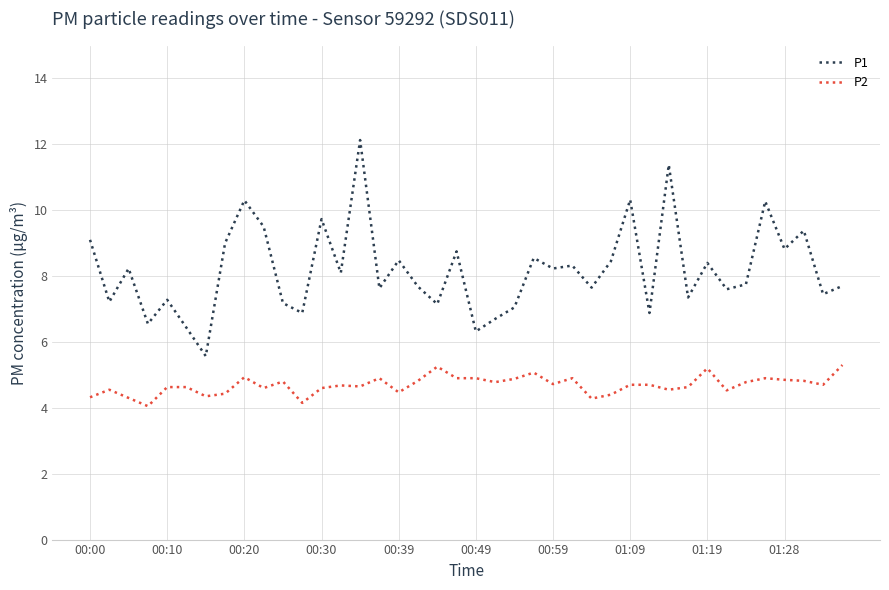

Rank the series by their average value, from lowest to highest.

P2, P1